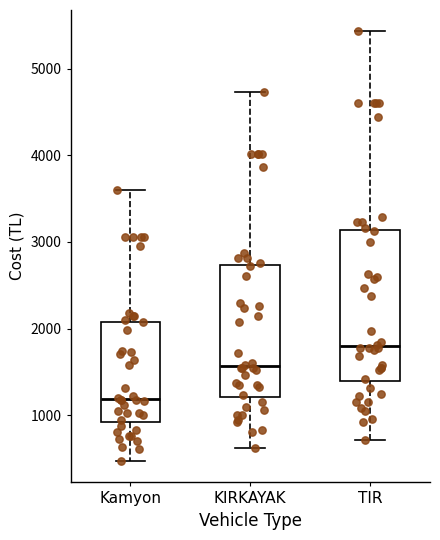

Reading left to right, transcribe this box plot: for each box, give where its median line is, the range the box spans, and where its two whiskers end, as read against the y-axis. The values are not printed on the chart, so give them approximately, as read against the axis.

Kamyon: median 1200, box 900 to 2100, whiskers 500 to 3600
KIRKAYAK: median 1600, box 1200 to 2700, whiskers 600 to 4700
TIR: median 1800, box 1400 to 3100, whiskers 700 to 5400